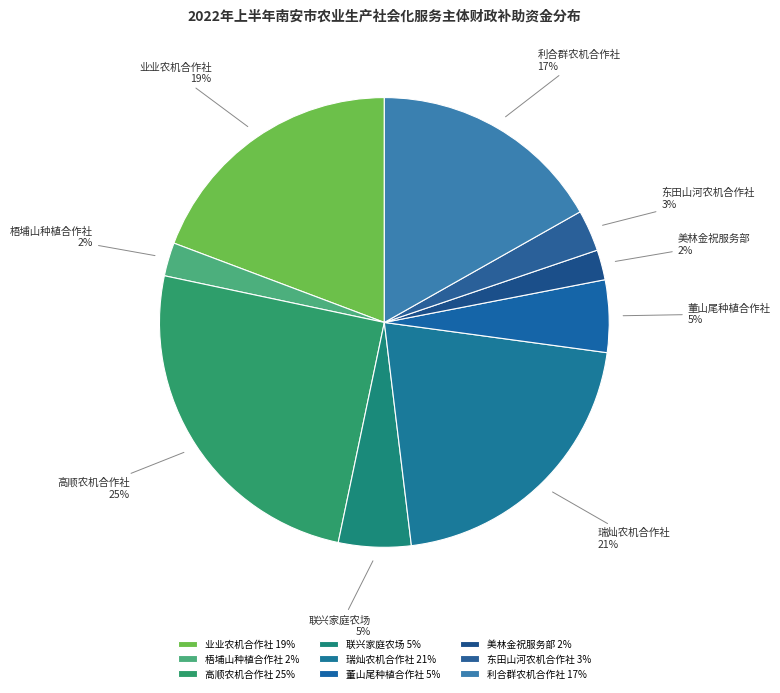

Is it true that 梧埔山种植合作社 is 2% of the pie?

True